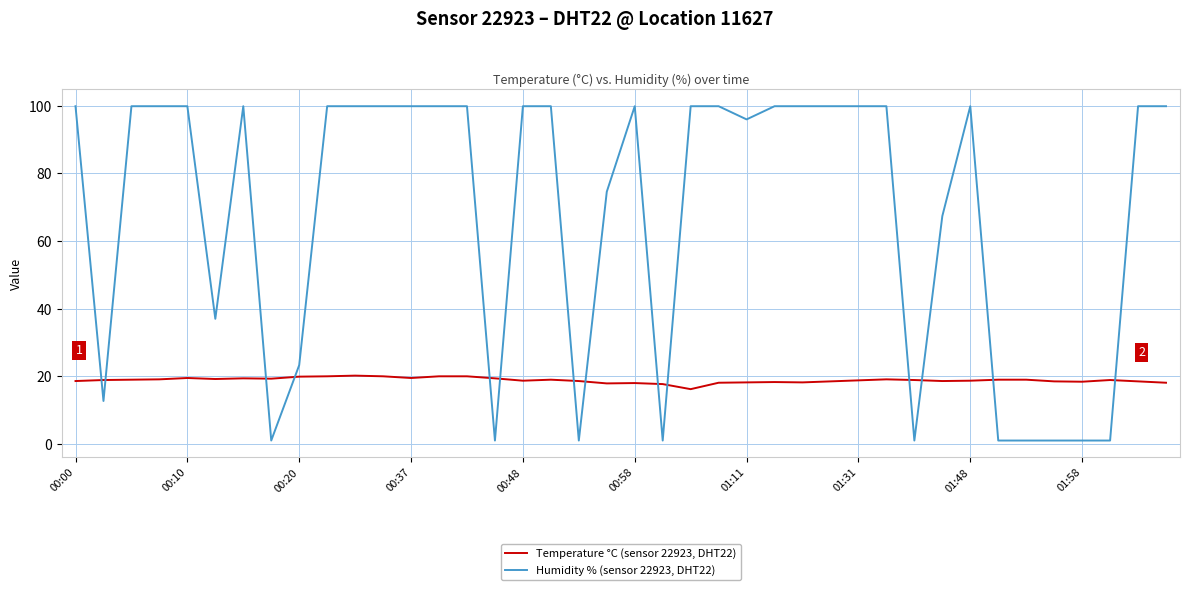

Which series has the largest total across all categories?

Humidity % (sensor 22923, DHT22)